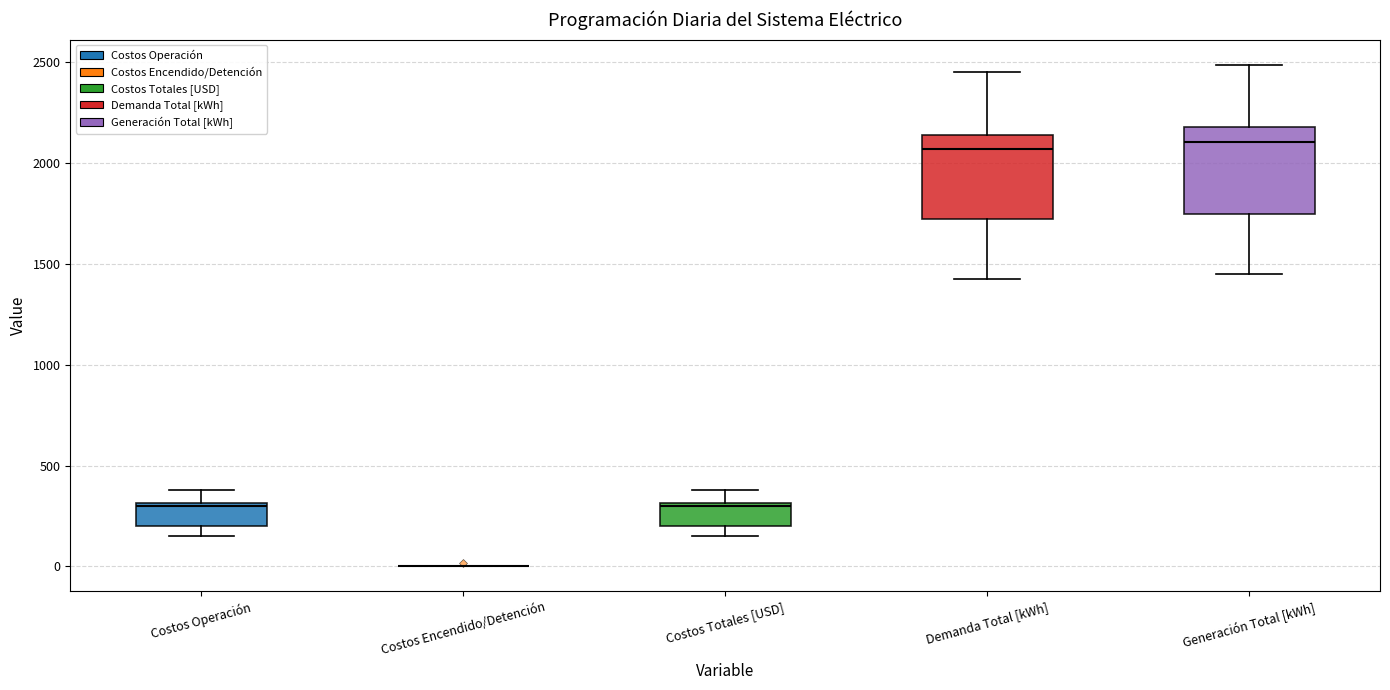

Reading left to right, read every box against the y-axis: the position of its median line, the range the box covers, and the ends of its whiskers. The values are not printed on the chart, so give them approximately, as read against the axis.

Costos Operación: median 300, box 200 to 300, whiskers 150 to 400
Costos Encendido/Detención: box collapsed to a line at 0, whiskers 0 to 0
Costos Totales [USD]: median 300, box 200 to 300, whiskers 150 to 400
Demanda Total [kWh]: median 2050, box 1700 to 2150, whiskers 1400 to 2450
Generación Total [kWh]: median 2100, box 1750 to 2200, whiskers 1450 to 2500